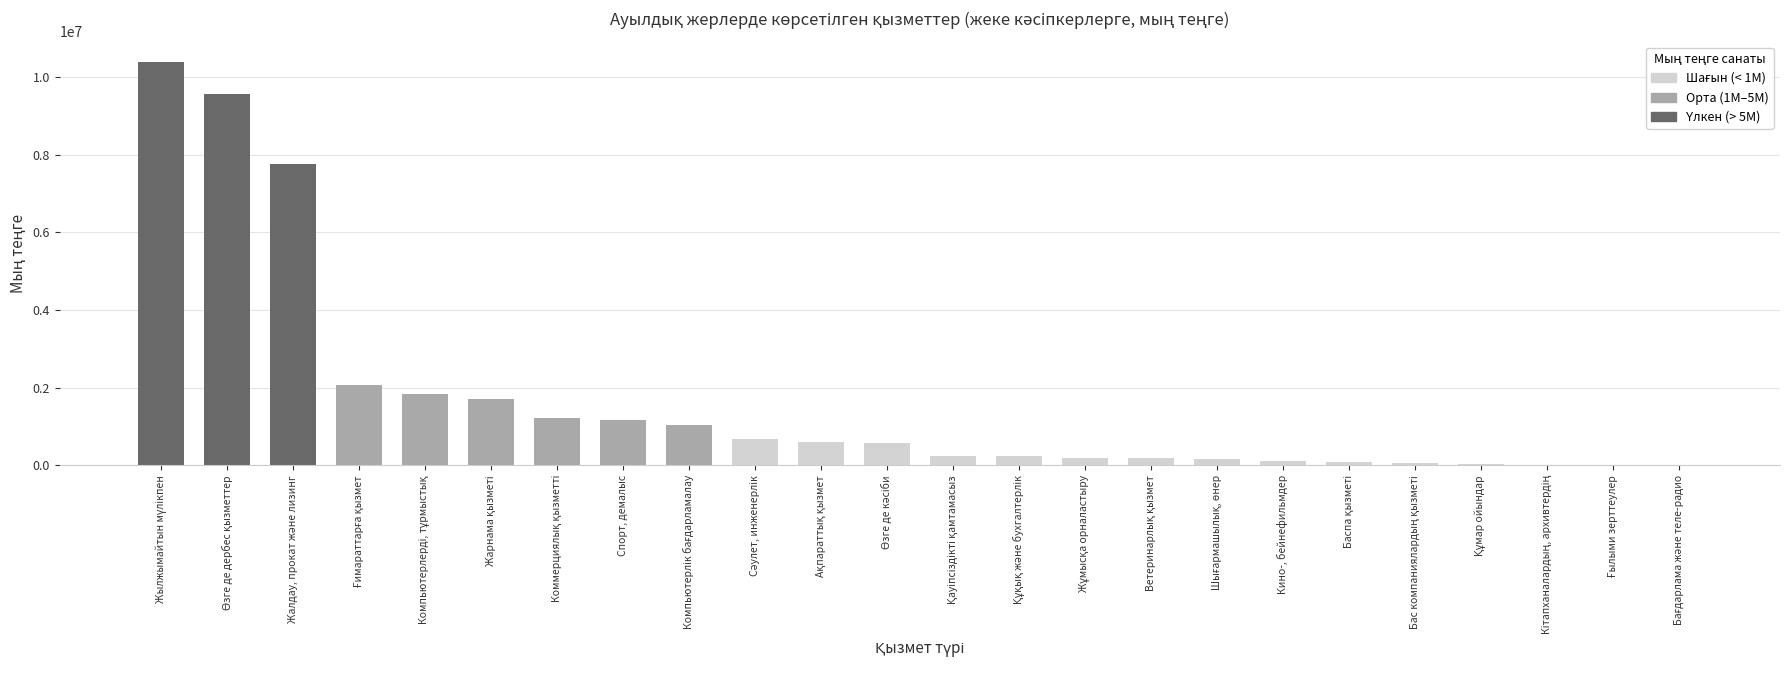

What is the greatest value displayed?

10390892.8